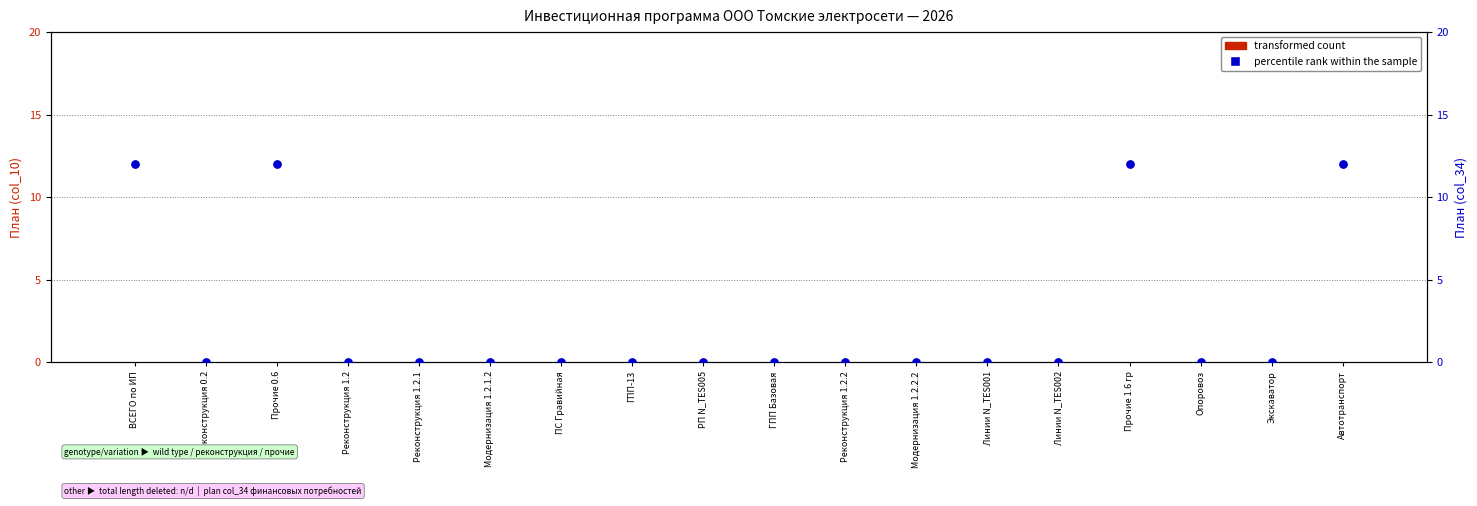

Which series has the largest total across all categories?

percentile rank within the sample